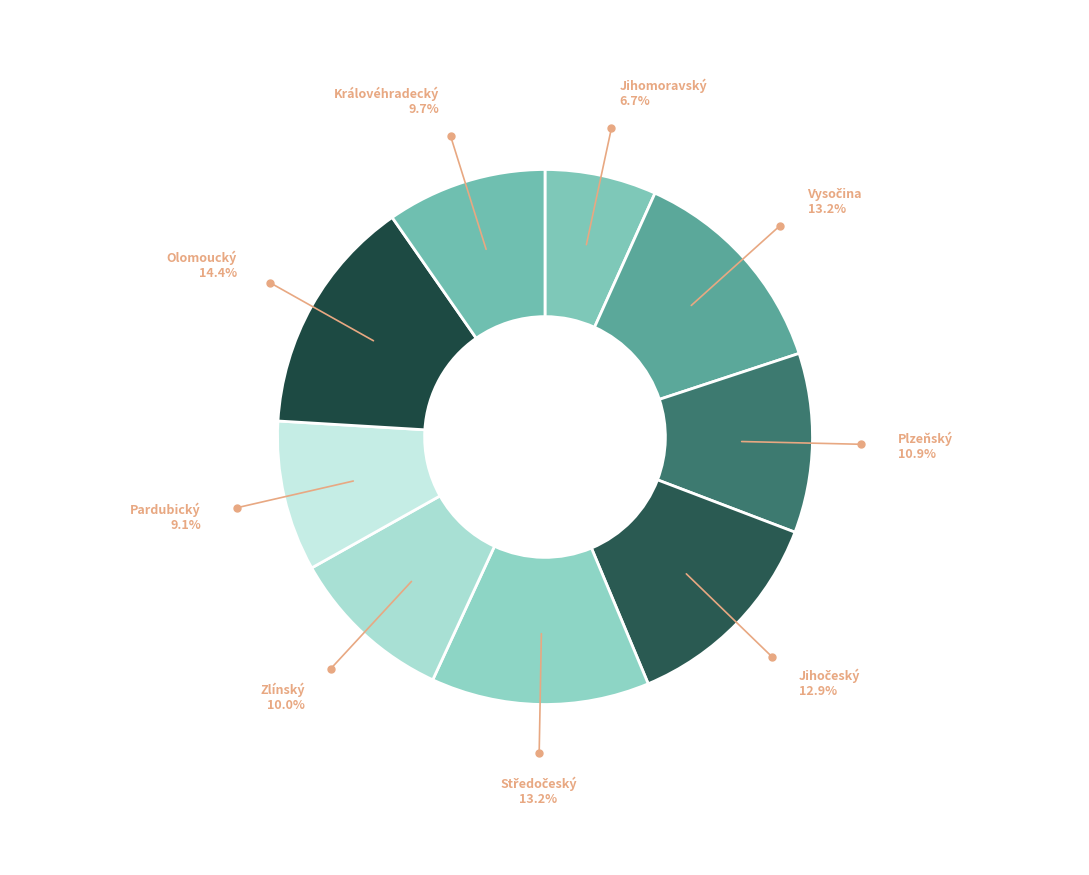

How many segments does this pie chart have?

9